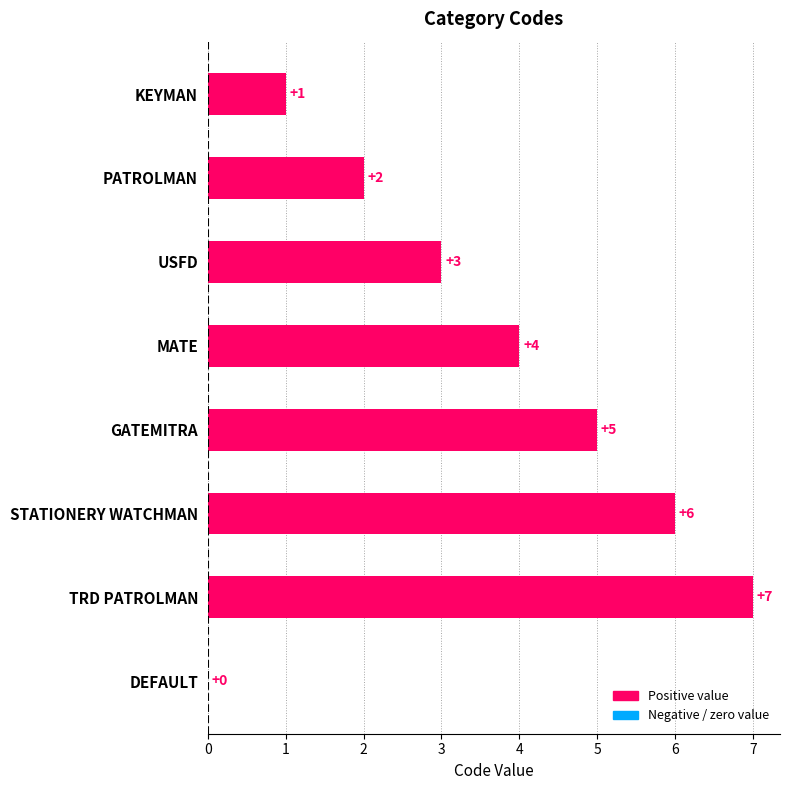

The chart shows a value of 6 at STATIONERY WATCHMAN. True or false?

True